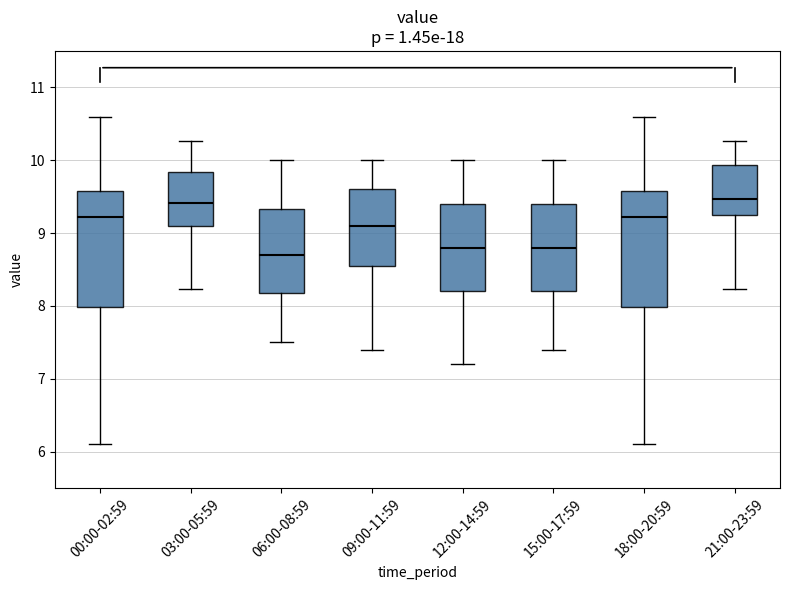

Reading left to right, transcribe this box plot: for each box, give where its median line is, the range the box spans, and where its two whiskers end, as read against the y-axis. The values are not printed on the chart, so give them approximately, as read against the axis.

00:00-02:59: median 9.2, box 8.0 to 9.6, whiskers 6.1 to 10.6
03:00-05:59: median 9.4, box 9.1 to 9.8, whiskers 8.2 to 10.3
06:00-08:59: median 8.7, box 8.2 to 9.3, whiskers 7.5 to 10.0
09:00-11:59: median 9.1, box 8.6 to 9.6, whiskers 7.4 to 10.0
12:00-14:59: median 8.8, box 8.2 to 9.4, whiskers 7.2 to 10.0
15:00-17:59: median 8.8, box 8.2 to 9.4, whiskers 7.4 to 10.0
18:00-20:59: median 9.2, box 8.0 to 9.6, whiskers 6.1 to 10.6
21:00-23:59: median 9.5, box 9.3 to 9.9, whiskers 8.2 to 10.3